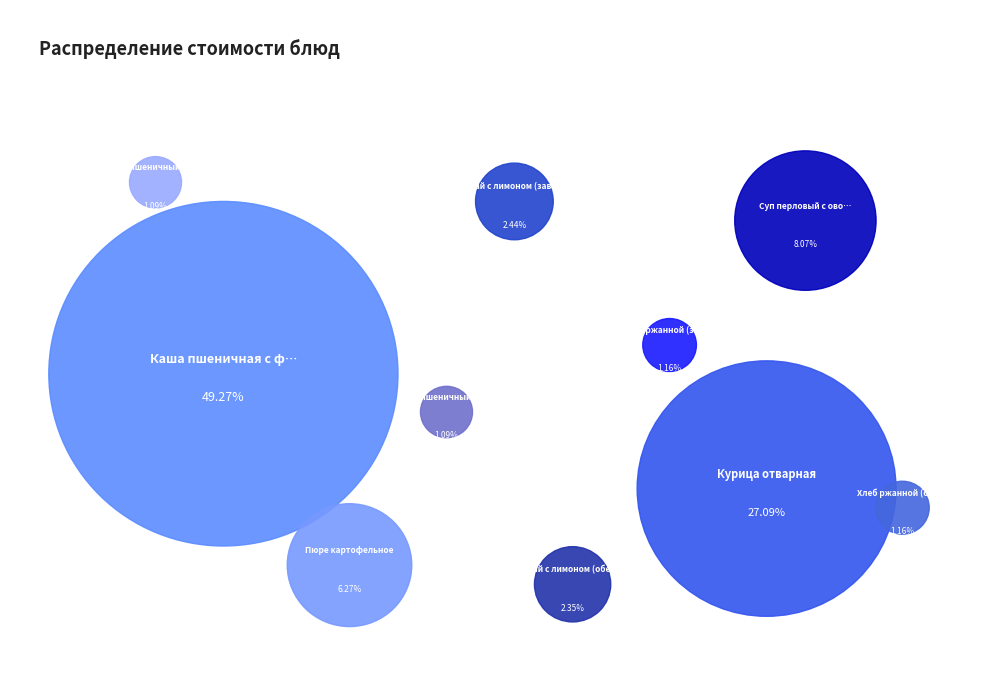

Do Хлеб пшеничный (завтрак) and Хлеб пшеничный (обед) together represent more than half of the pie?

No